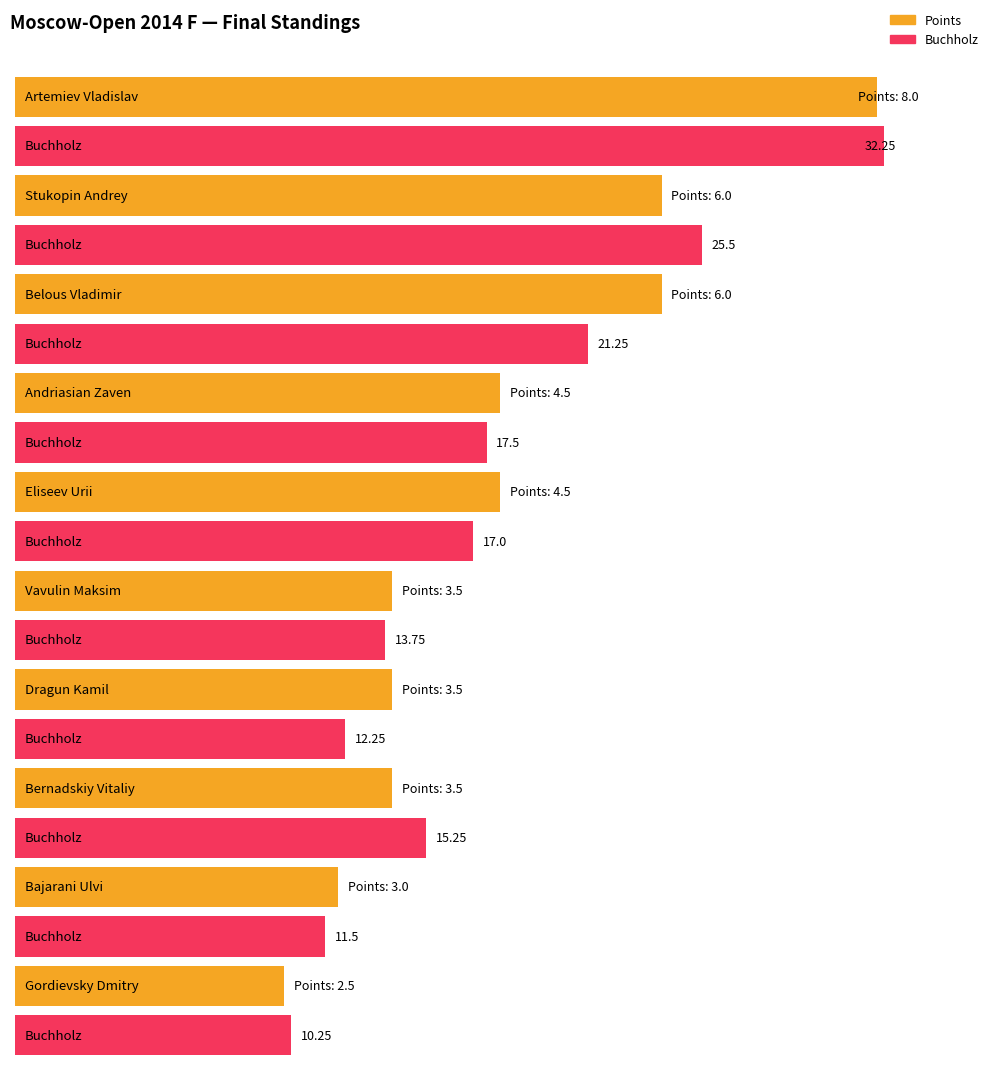

Which has a higher value, Vavulin Maksim or Bajarani Ulvi?

Vavulin Maksim